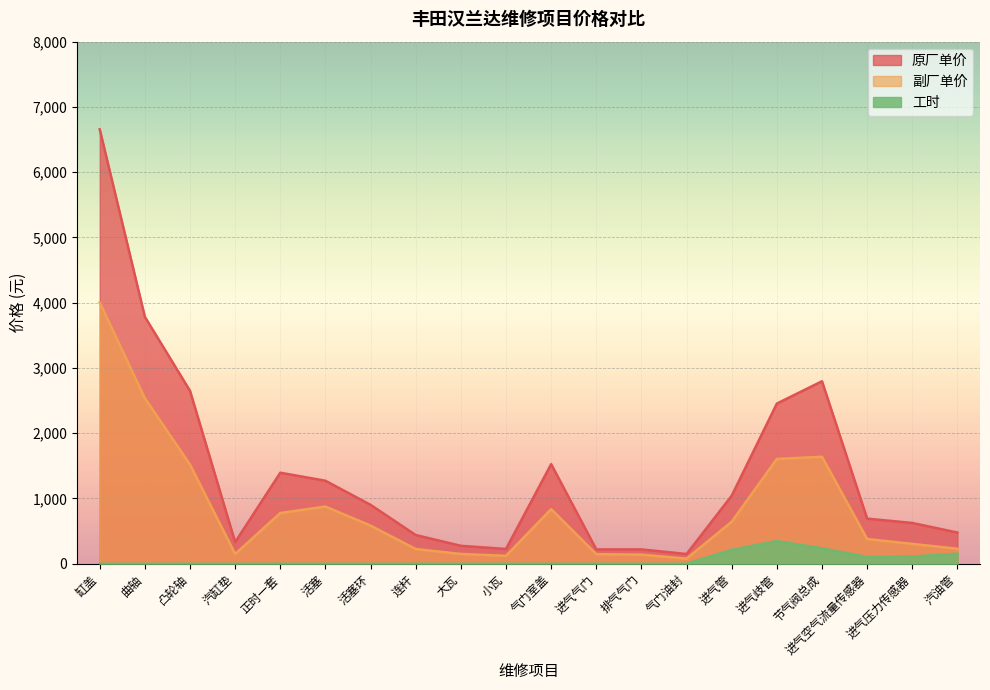

What is the sum of the 工时 values at 进气空气流量传感器 and 曲轴?

103.3